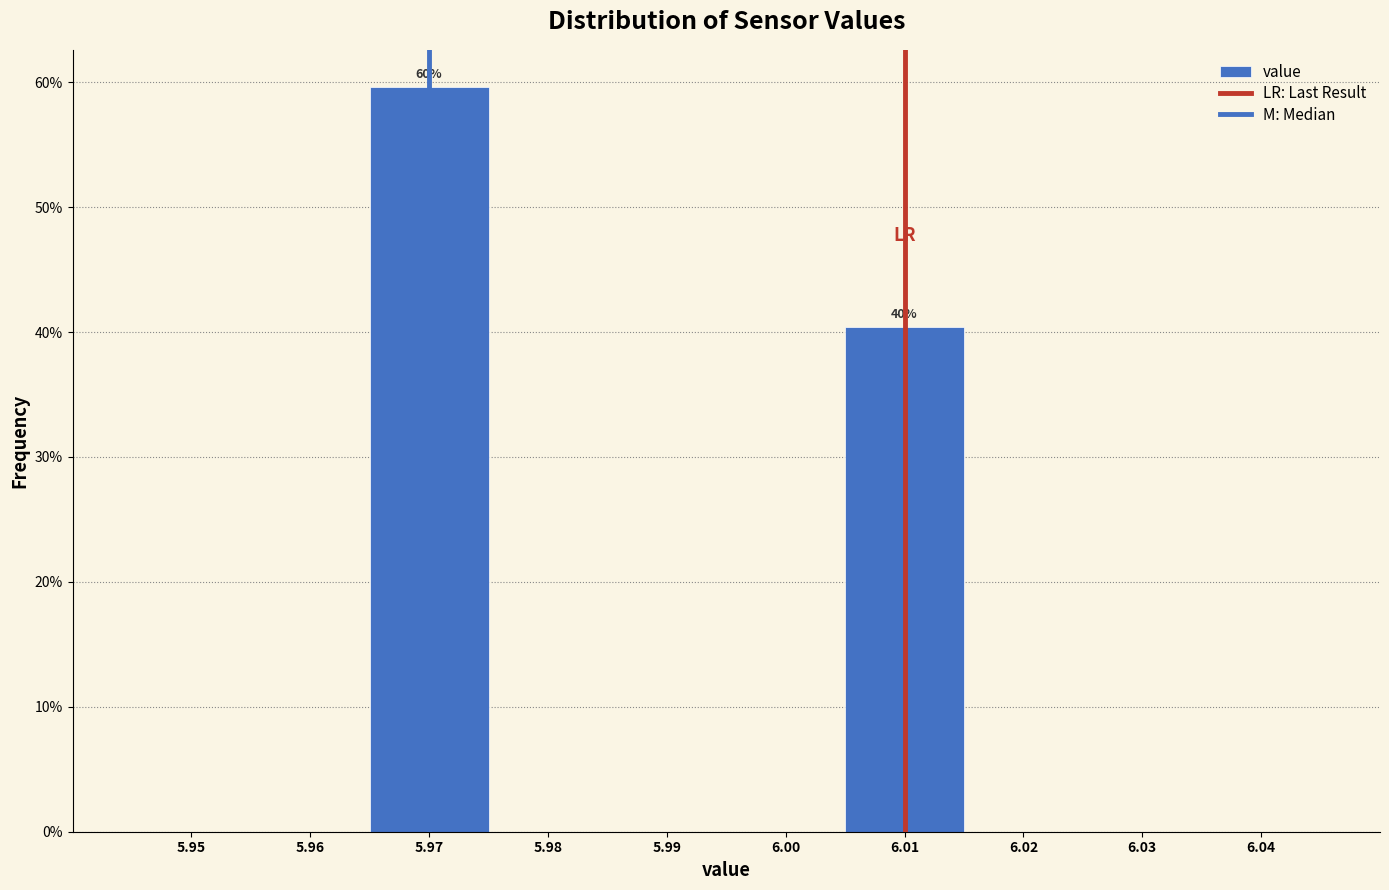

Which range on the x-axis has the tallest bar?

5.965 to 5.975